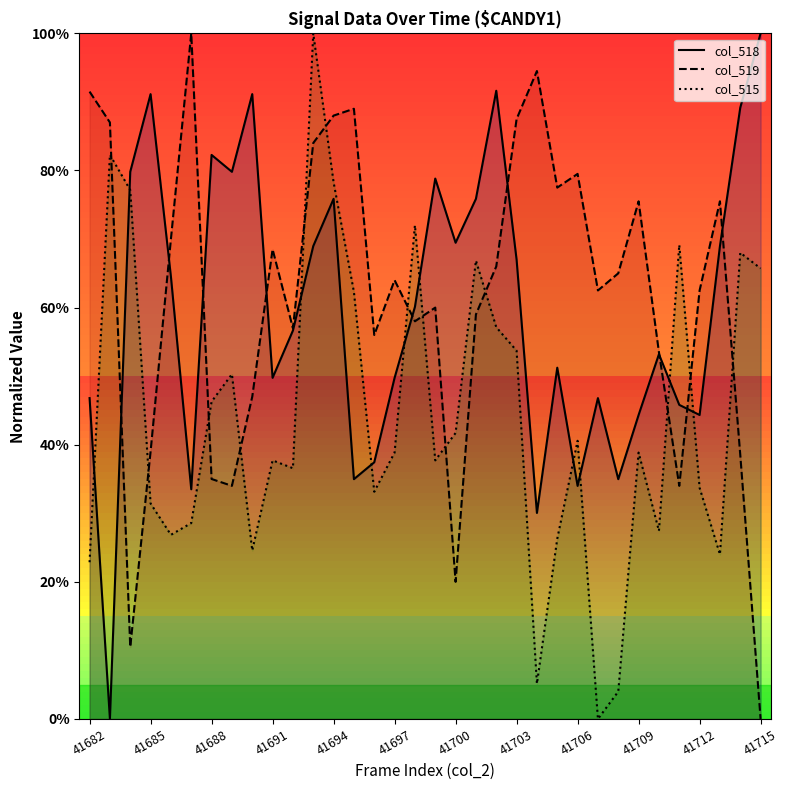

What are all the series names shown in the legend?

col_518, col_519, col_515